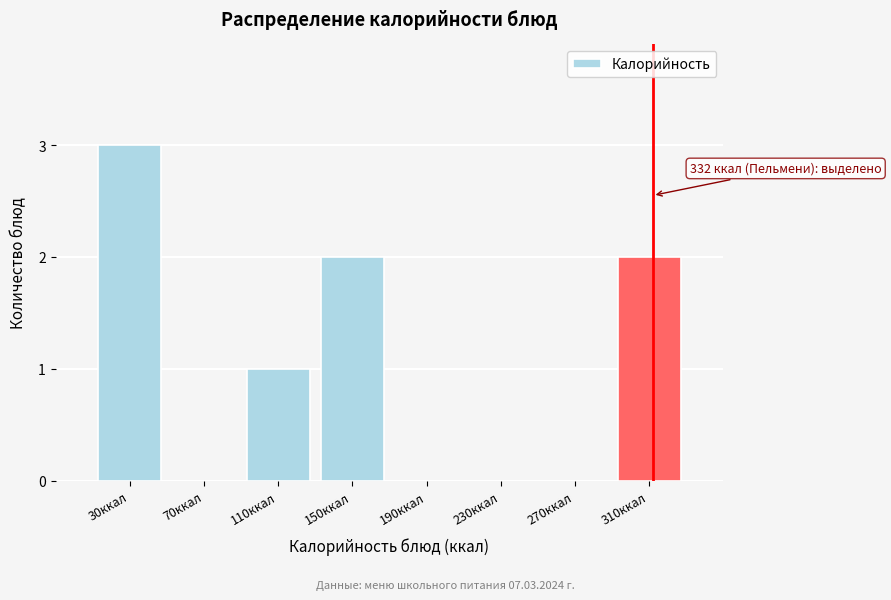

Reading left to right, extract all data points from this chart.

30ккал=3	70ккал=0	110ккал=1	150ккал=2	190ккал=0	230ккал=0	270ккал=0	310ккал=2